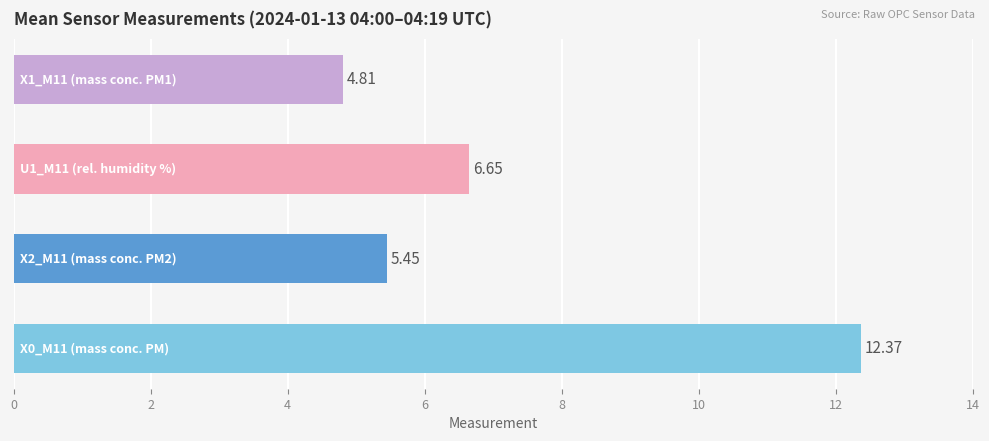

What is the average value?

7.3